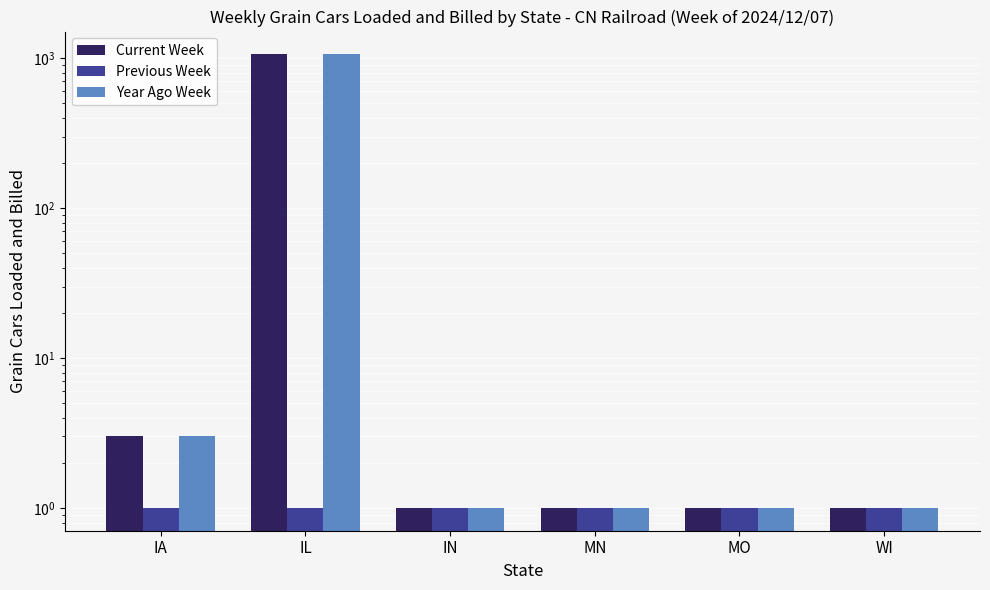

Which series has the widest spread of values?

Current Week